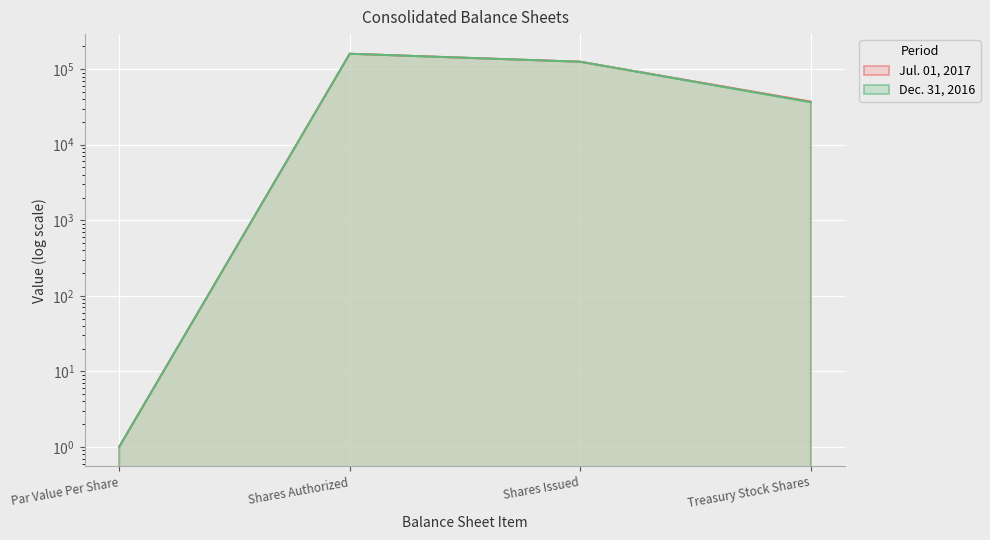

True or false: Dec. 31, 2016 has more than 1 interior local peaks.

False